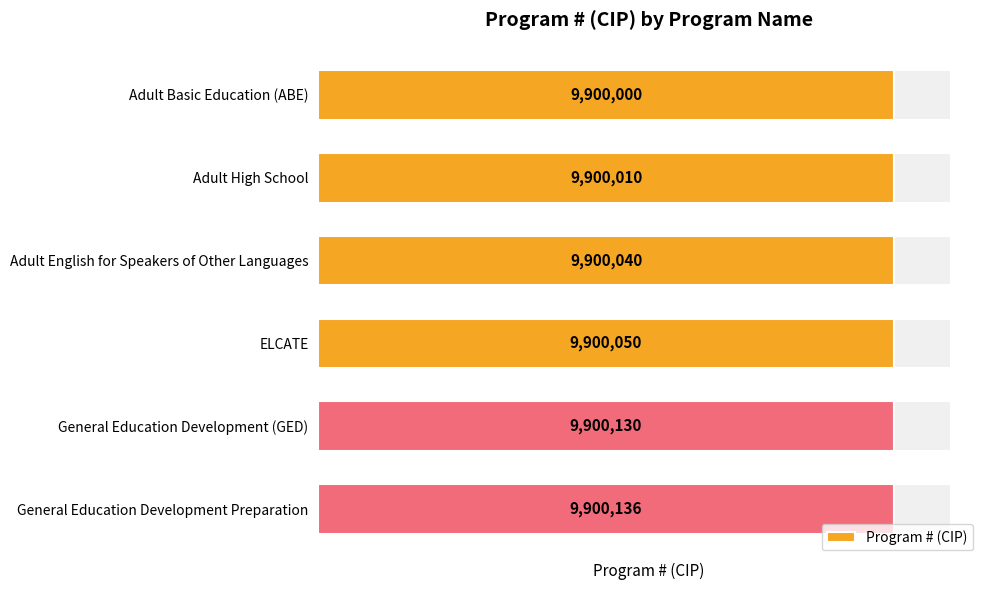

Reading right to left, extract all data points from this chart.

9900136	9900130	9900050	9900040	9900010	9900000